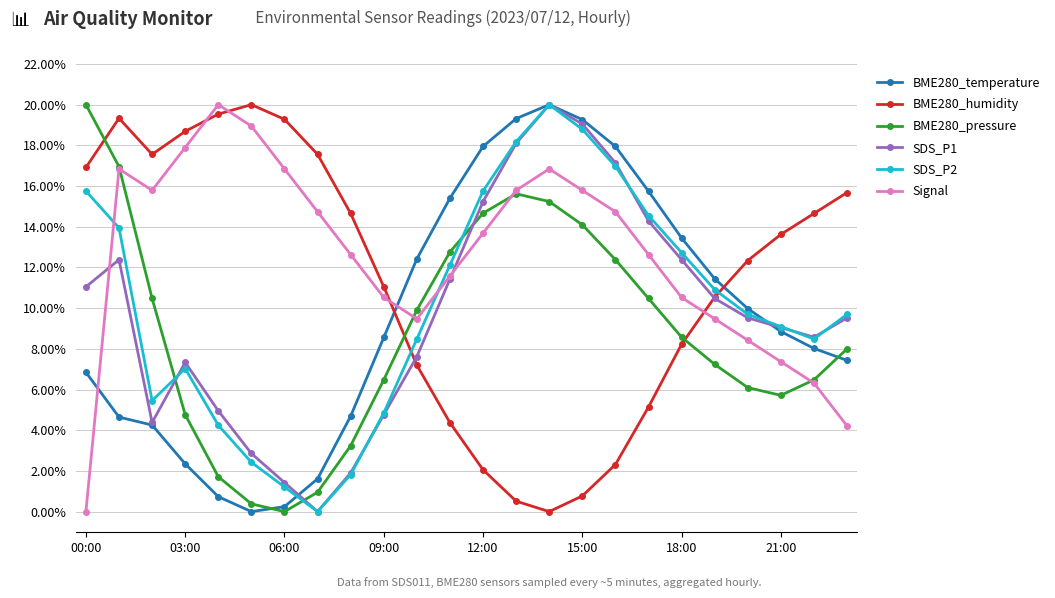

How many lines are shown in the chart?

6